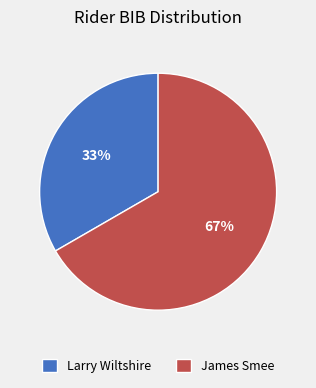

Which category accounts for the majority?

James Smee